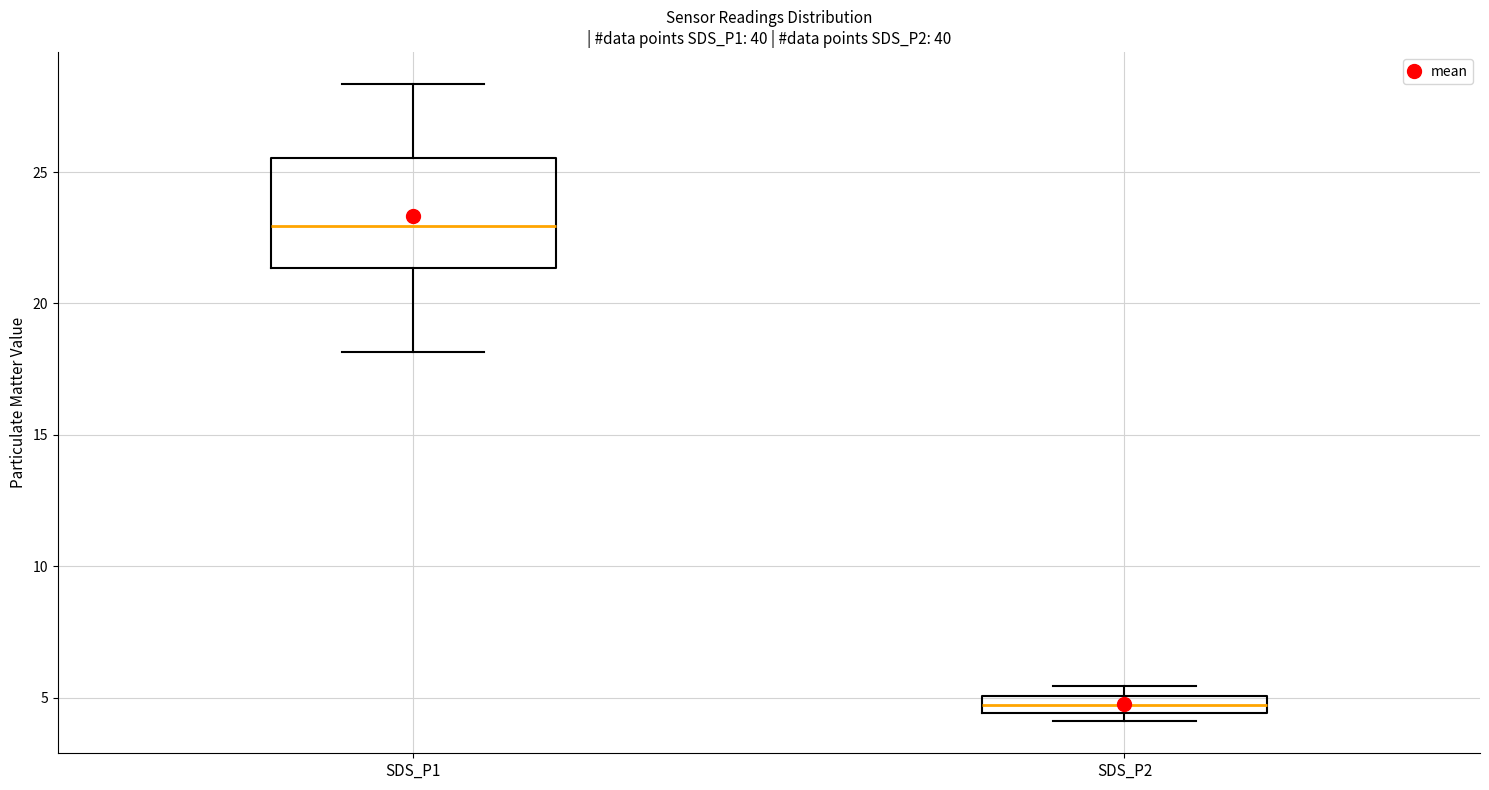

Which box has the lowest median line?

SDS_P2